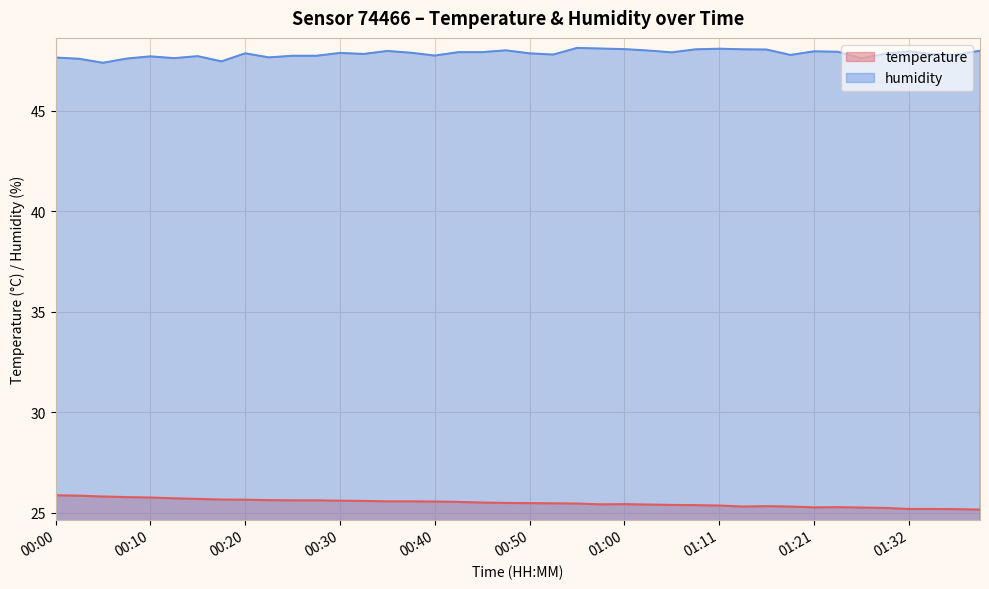

What is the difference between the maximum and minimum values in the humidity series?

0.7